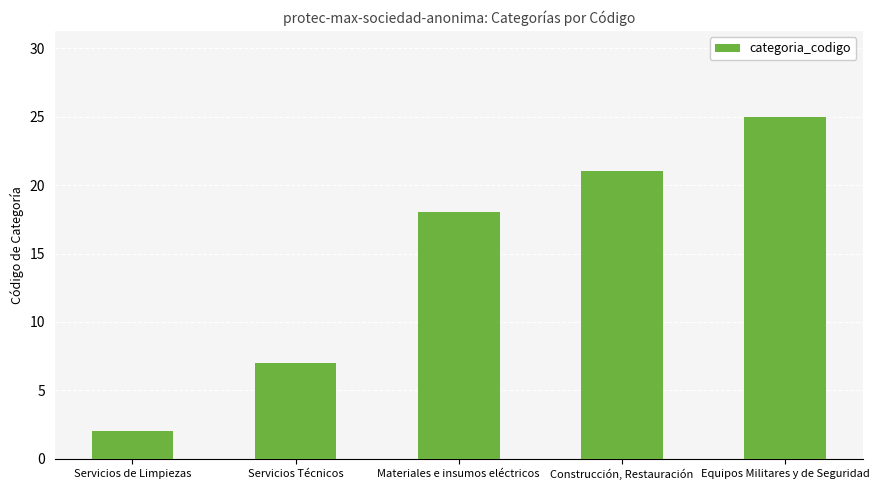

Read the value at Materiales e insumos eléctricos.

18